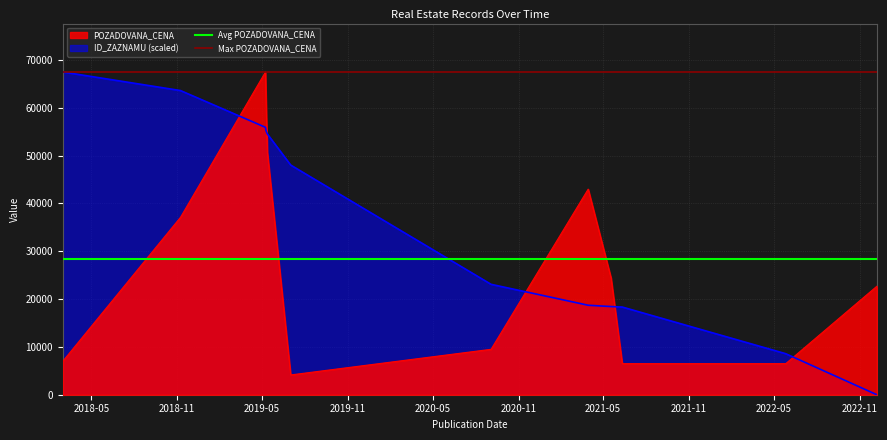

Which label corresponds to the largest value in the chart?

2018-05